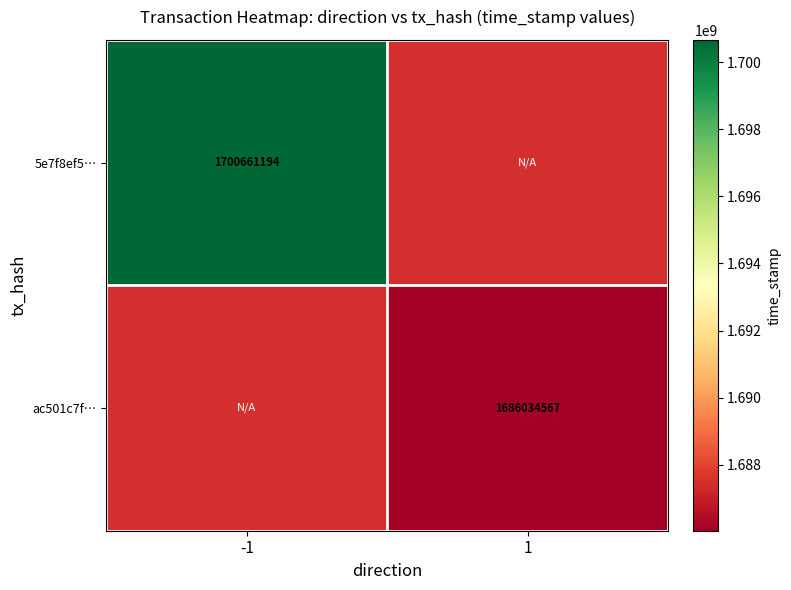

At how many categories does at least one series exceed 1688842594?

1